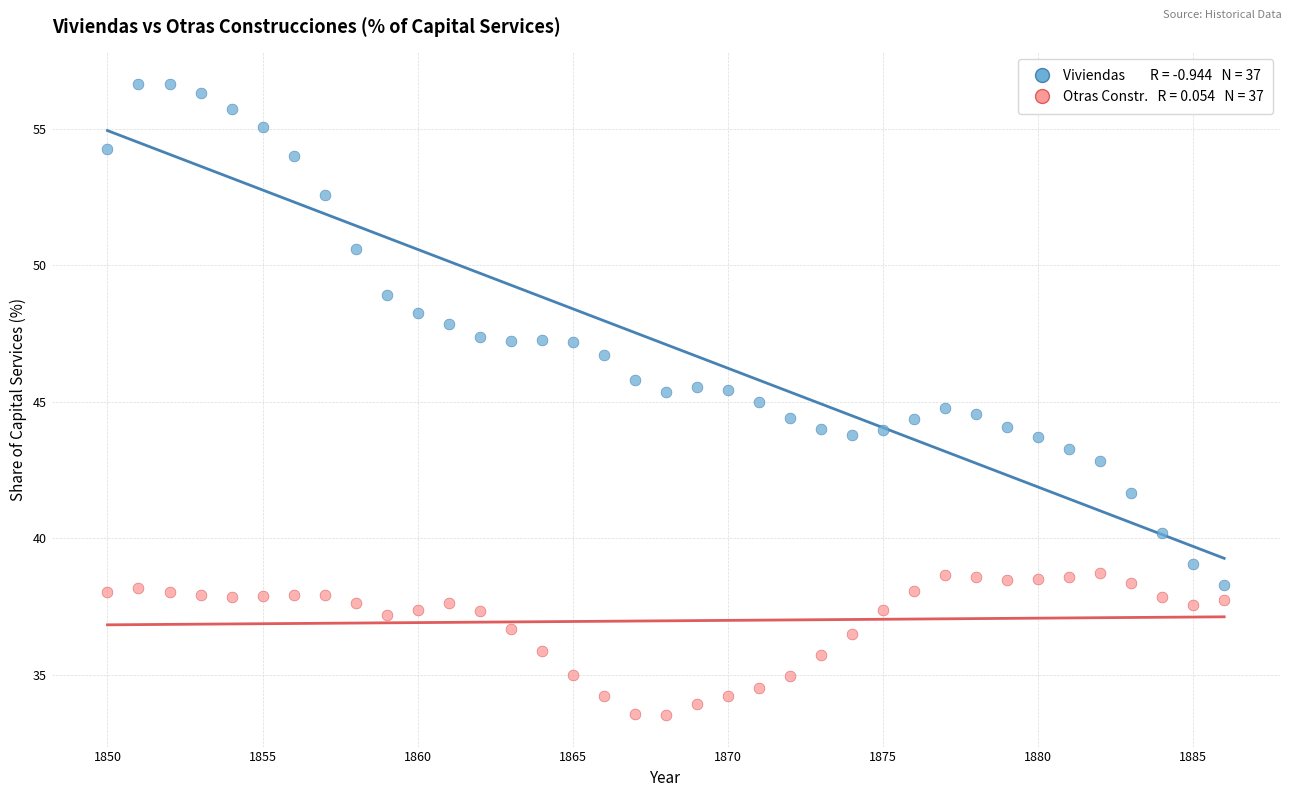

Across all data points, what is the range of X values (max minus min)?

36.0